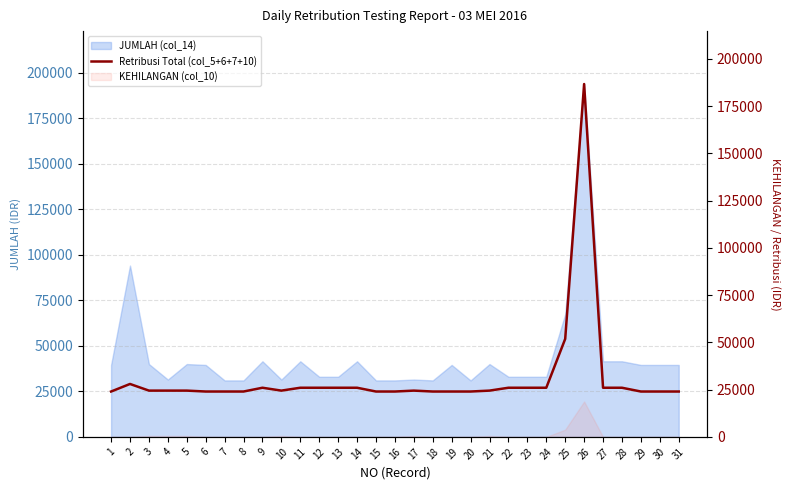

At which category does the chart reach its peak across all series?

26